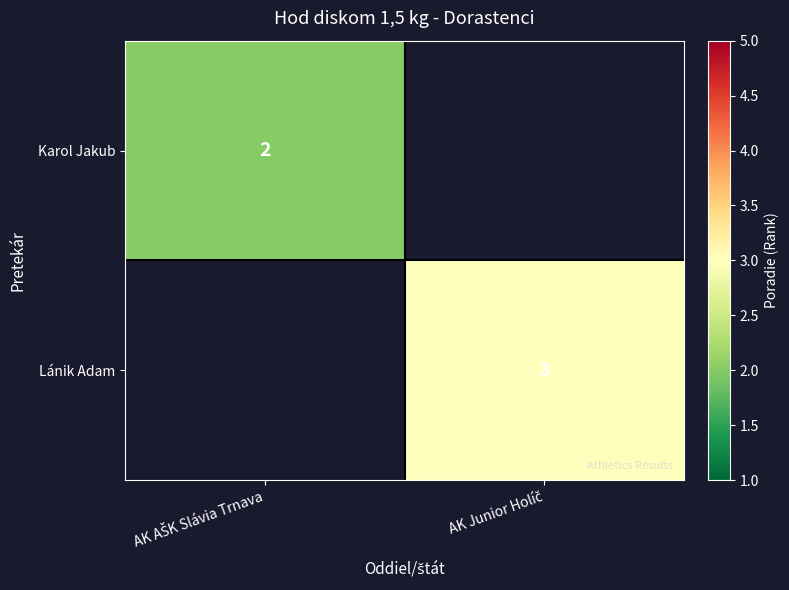

Count the number of categories in the chart.

2